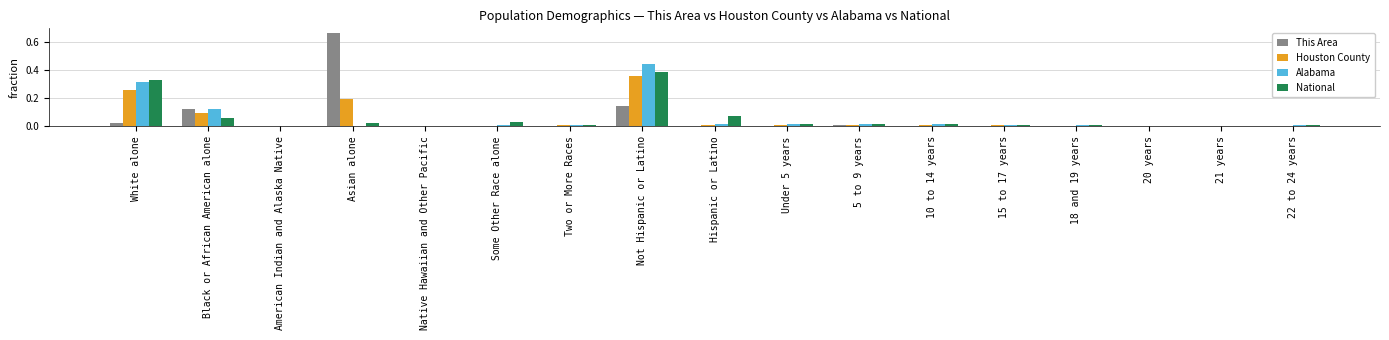

Which series changed the most between Not Hispanic or Latino and 20 years?

Alabama